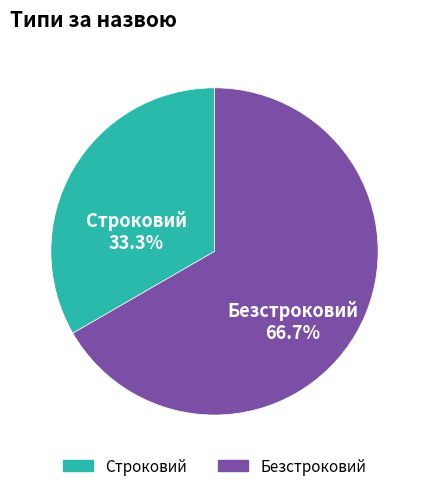

Is the sum of Безстроковий and Строковий greater than half?

Yes